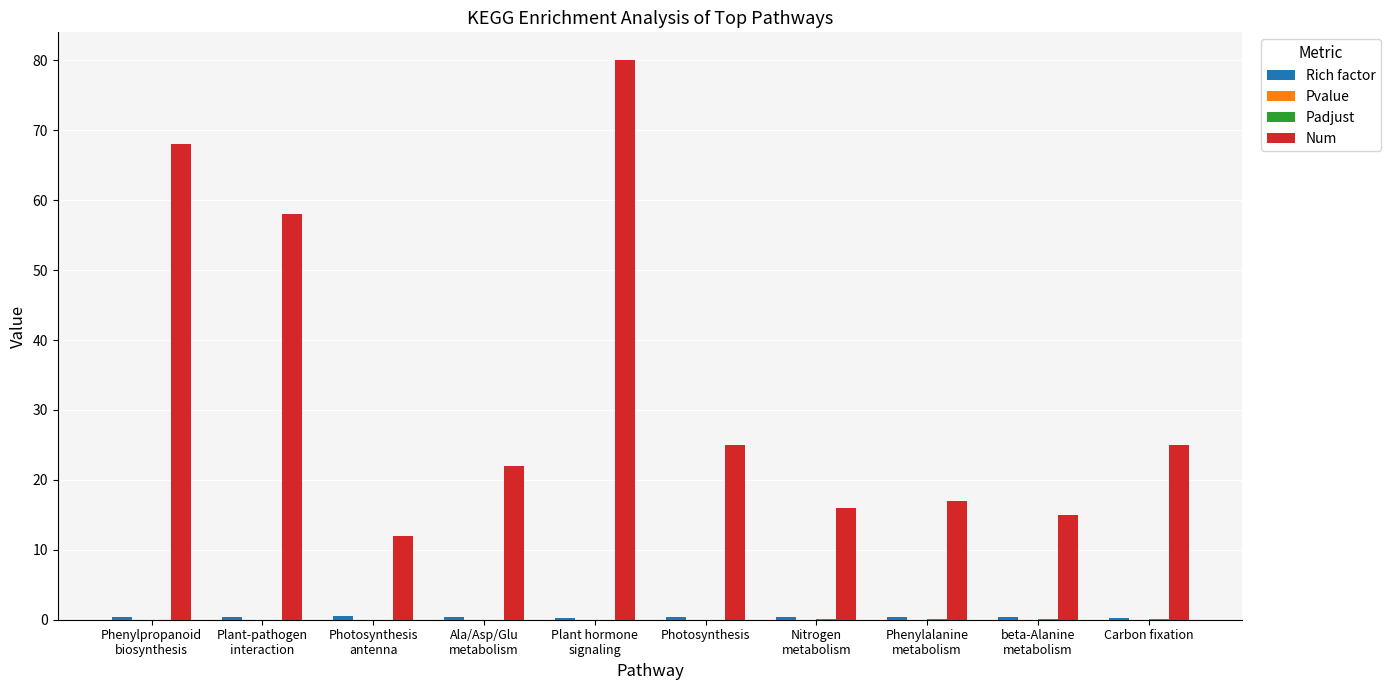

What is the greatest value displayed?

80.0